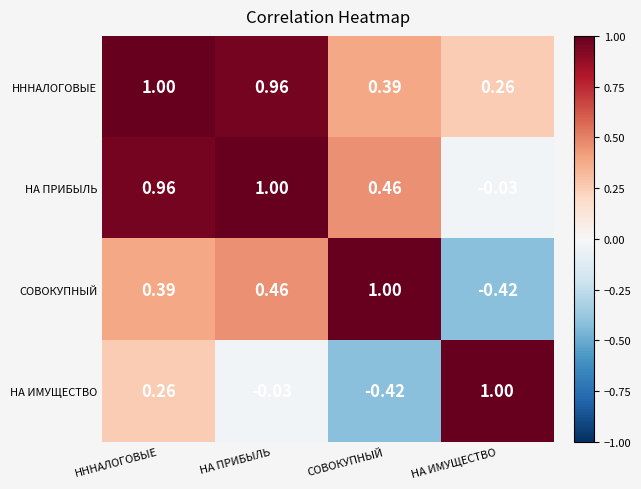

What is the maximum value shown in the chart?

1.0